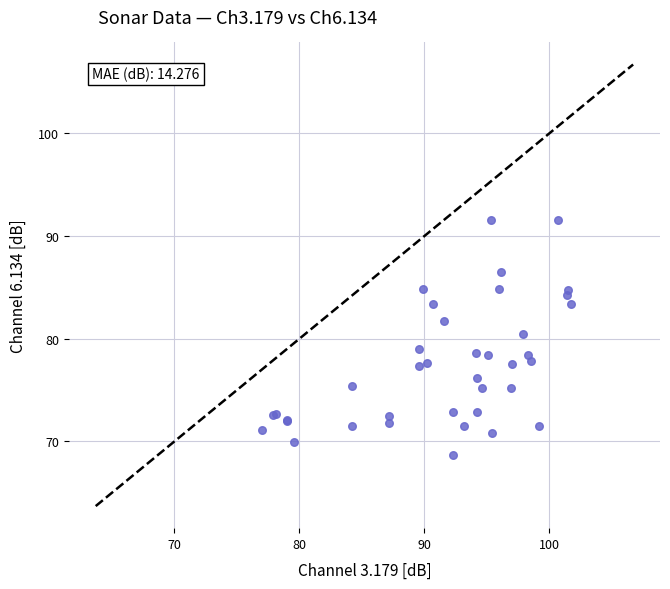

What Y value in the scatter plot is closest to 80?

80.5